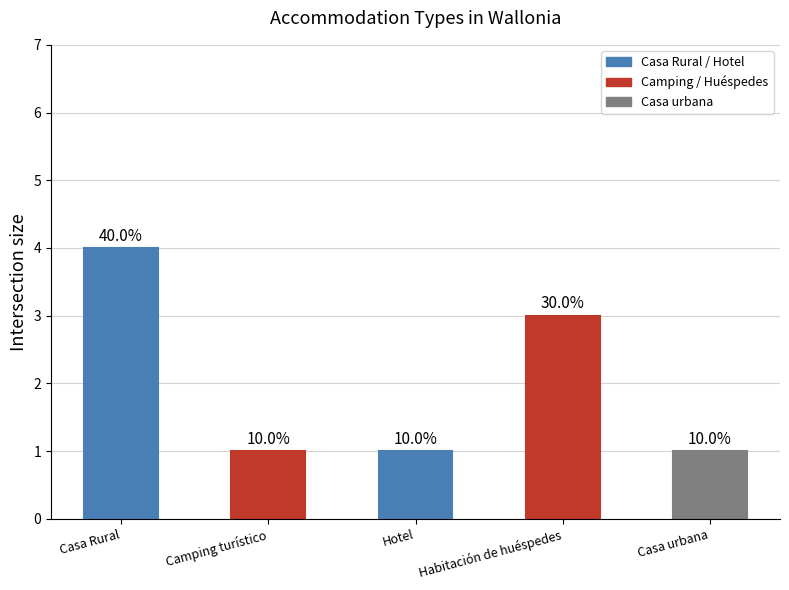

Are the bars horizontal?

No